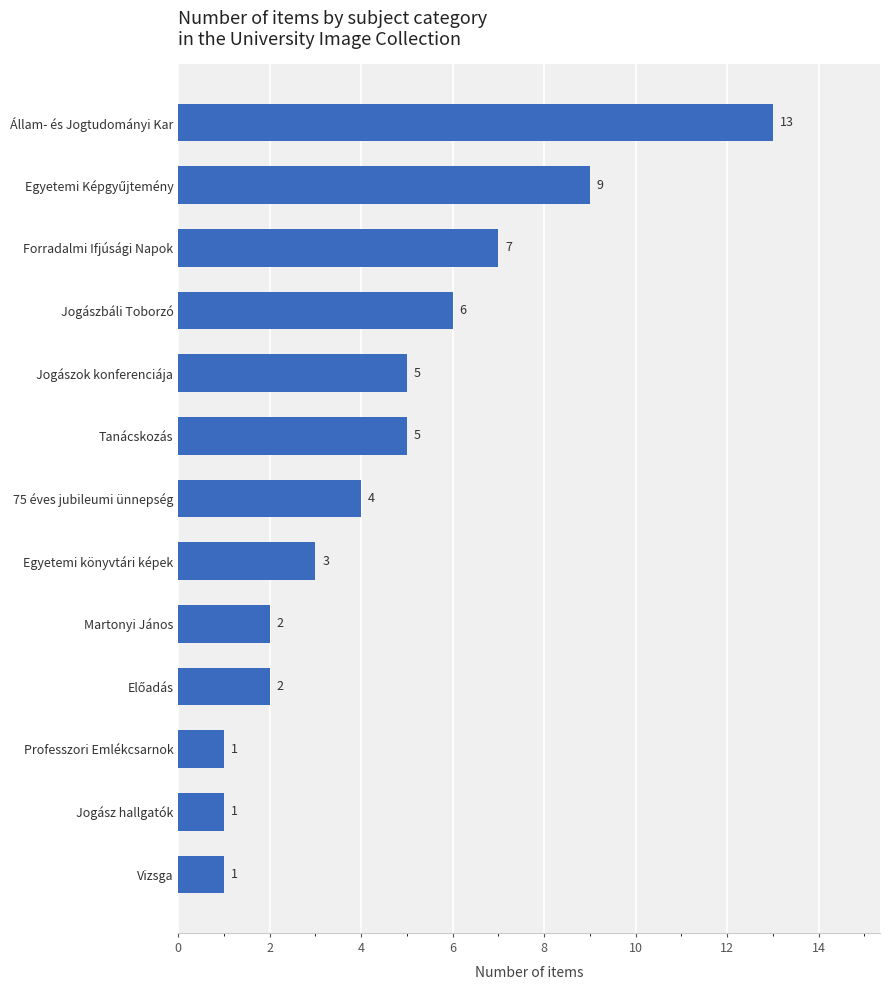

Count the number of data series in this chart.

1